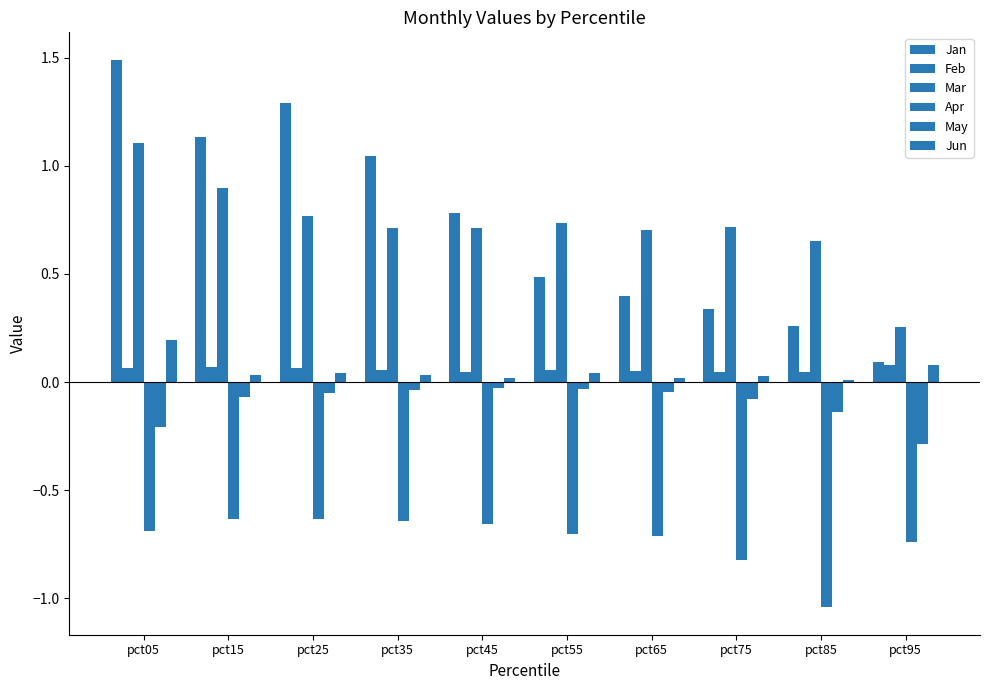

Between pct85 and pct65, which is larger?

pct65